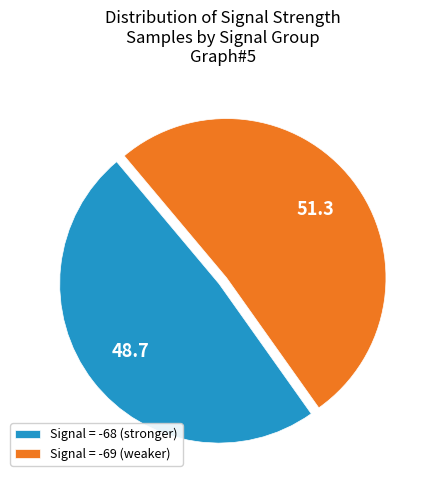

Rank the categories by value from highest to lowest.

Signal = -69 (weaker), Signal = -68 (stronger)